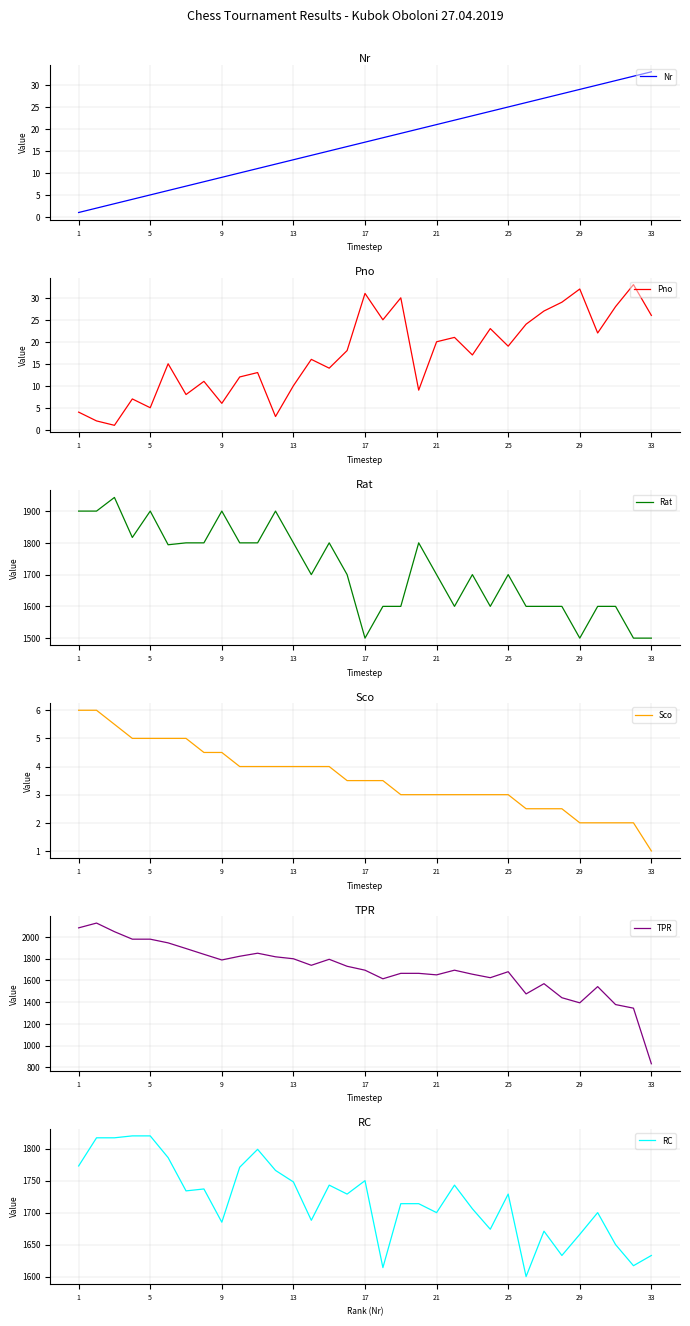

True or false: Nr and RC cross at least once.

False